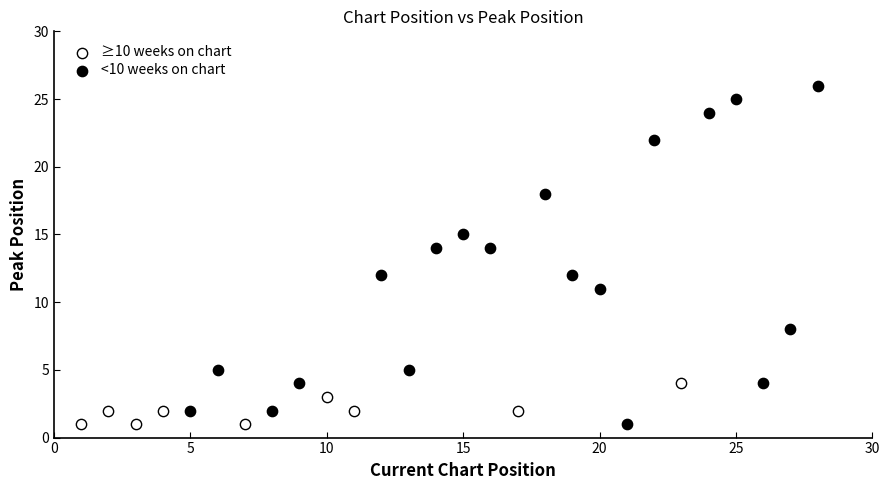

What are all the series names shown in the legend?

≥10 weeks on chart, <10 weeks on chart